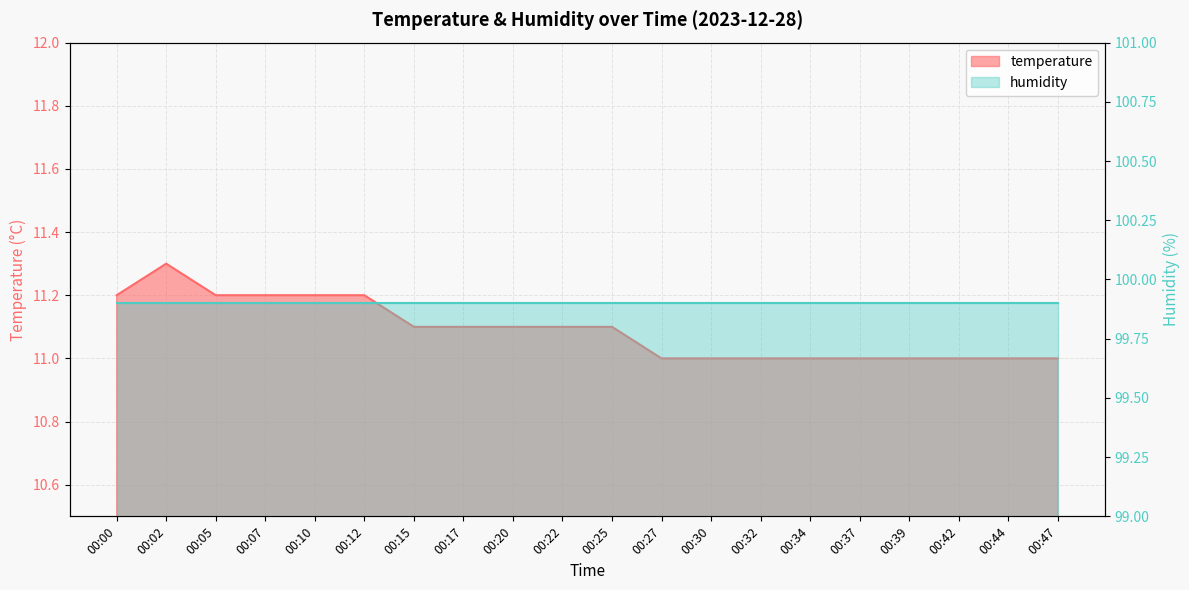

Rank the categories by value from highest to lowest.

00:02, 00:00, 00:05, 00:07, 00:10, 00:12, 00:15, 00:17, 00:20, 00:22, 00:25, 00:27, 00:30, 00:32, 00:34, 00:37, 00:39, 00:42, 00:44, 00:47